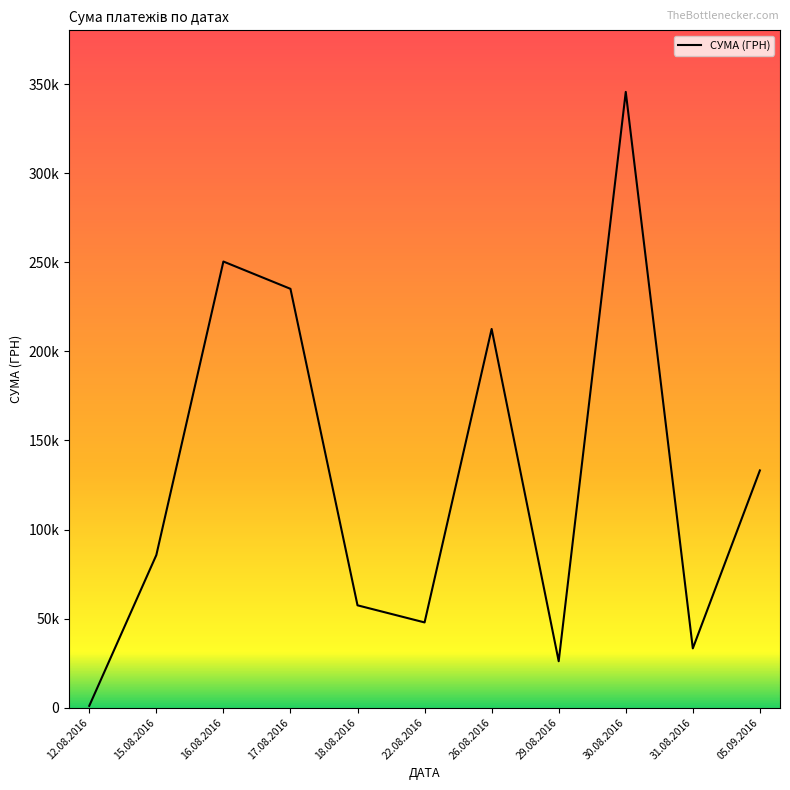

Does the chart have visible grid lines?

No